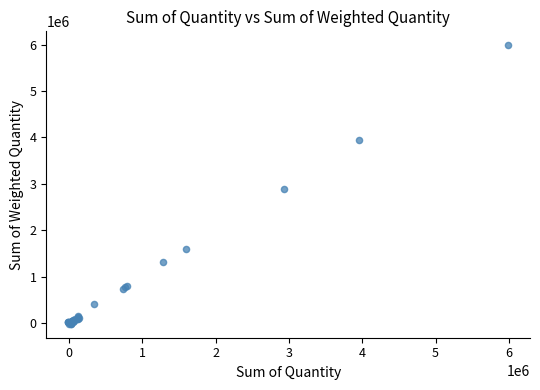

What Y value in the scatter plot is closest to 2986444?

2895302.7